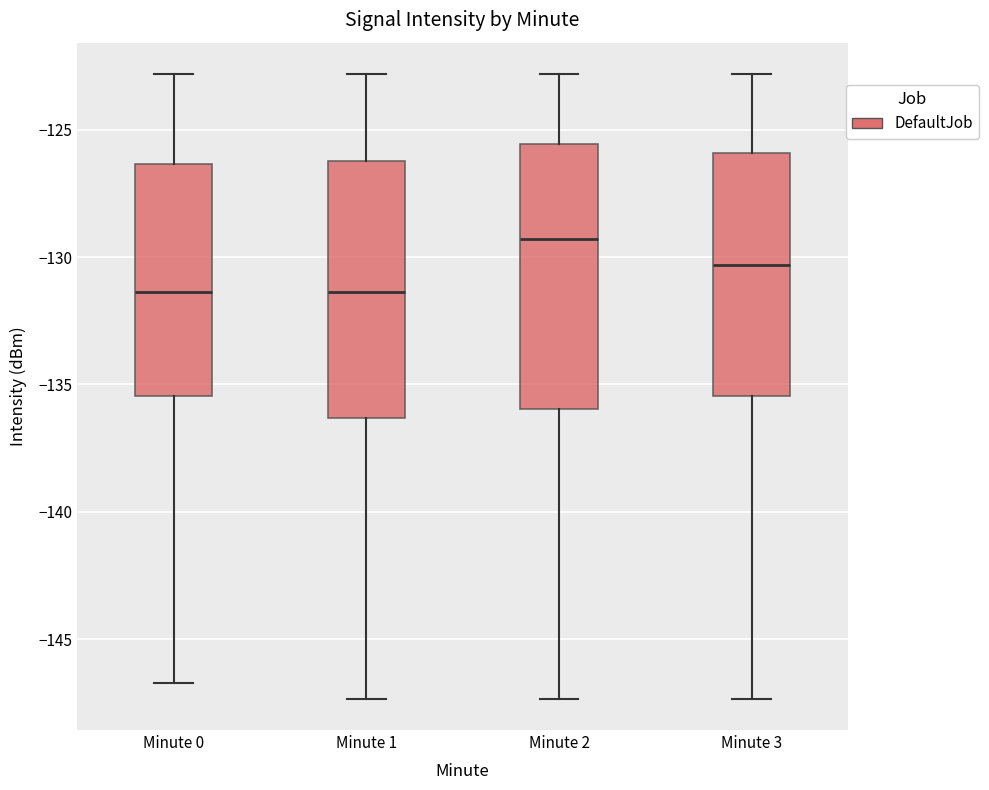

Reading left to right, transcribe this box plot: for each box, give where its median line is, the range the box spans, and where its two whiskers end, as read against the y-axis. The values are not printed on the chart, so give them approximately, as read against the axis.

Minute 0: median -131.5, box -135.5 to -126.5, whiskers -146.5 to -123.0
Minute 1: median -131.5, box -136.5 to -126.0, whiskers -147.5 to -123.0
Minute 2: median -129.5, box -136.0 to -125.5, whiskers -147.5 to -123.0
Minute 3: median -130.5, box -135.5 to -126.0, whiskers -147.5 to -123.0